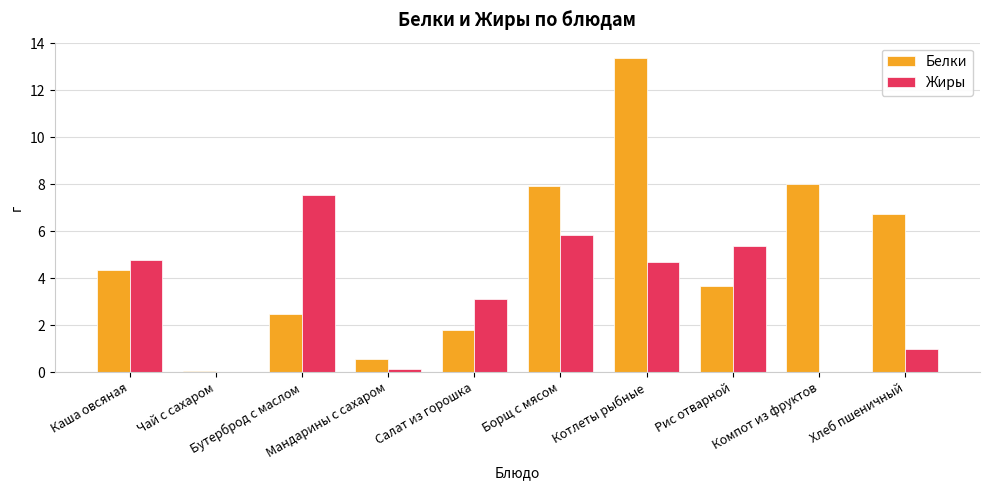

How many series are shown in this chart?

2